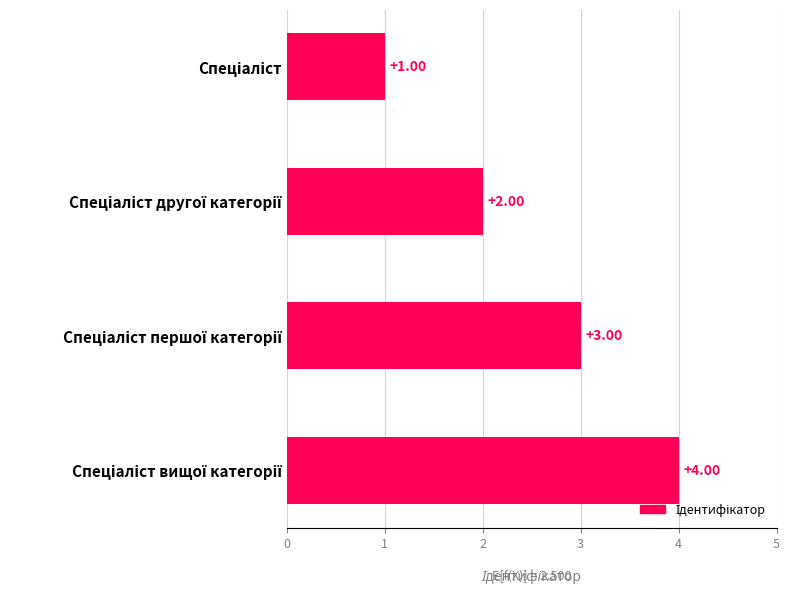

What is the difference between the maximum and minimum values?

3